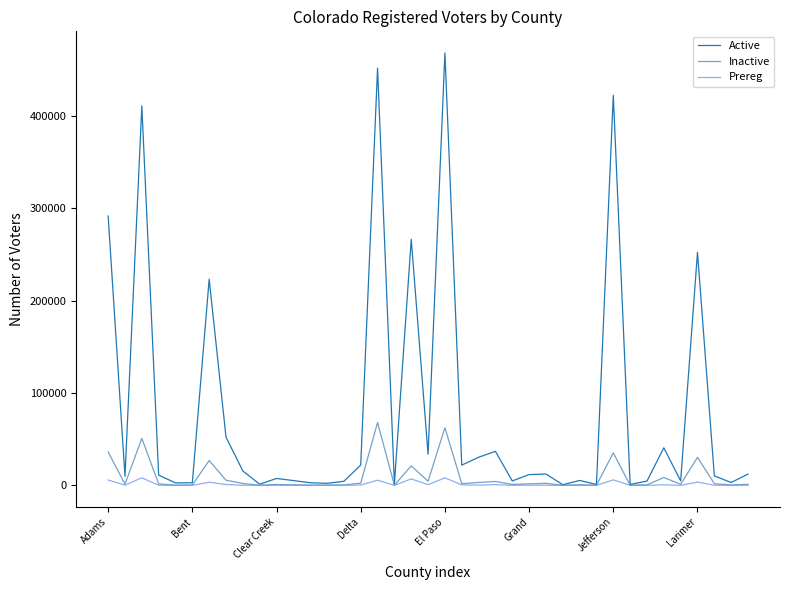

What is the highest value of the Active series?

468306